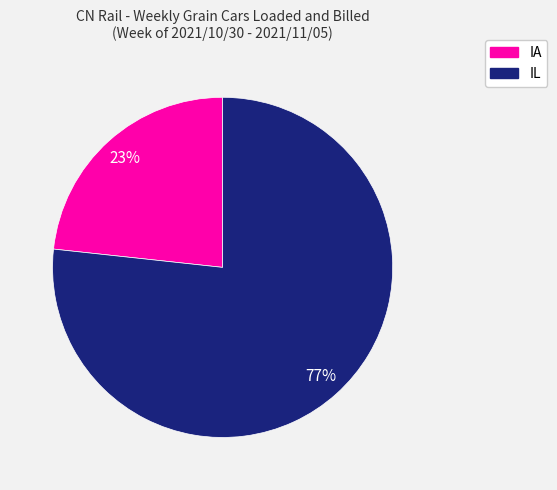

To the nearest percent, what portion does IA represent?

23%